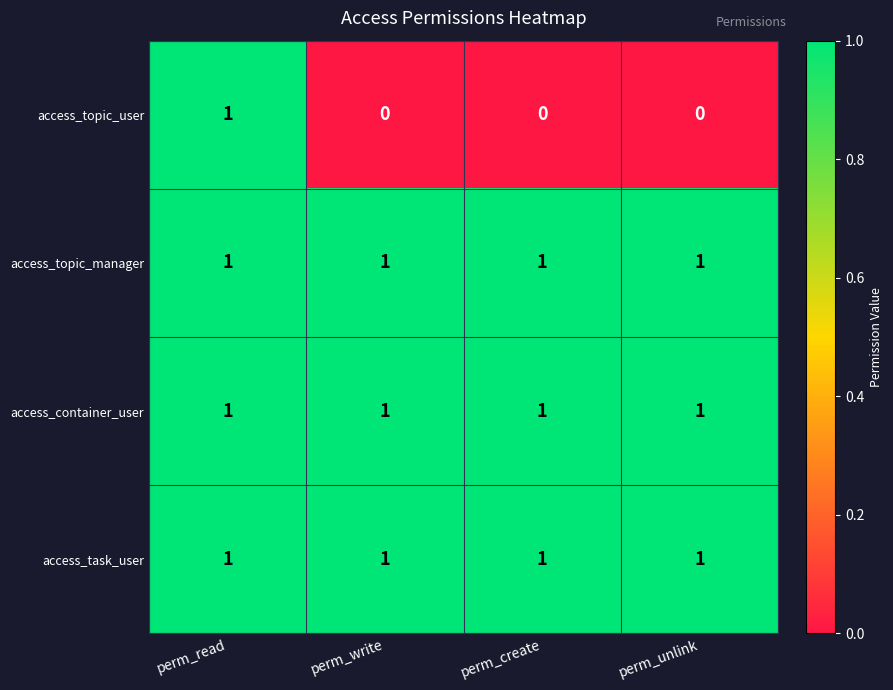

What is the total value across all series at perm_read?

4